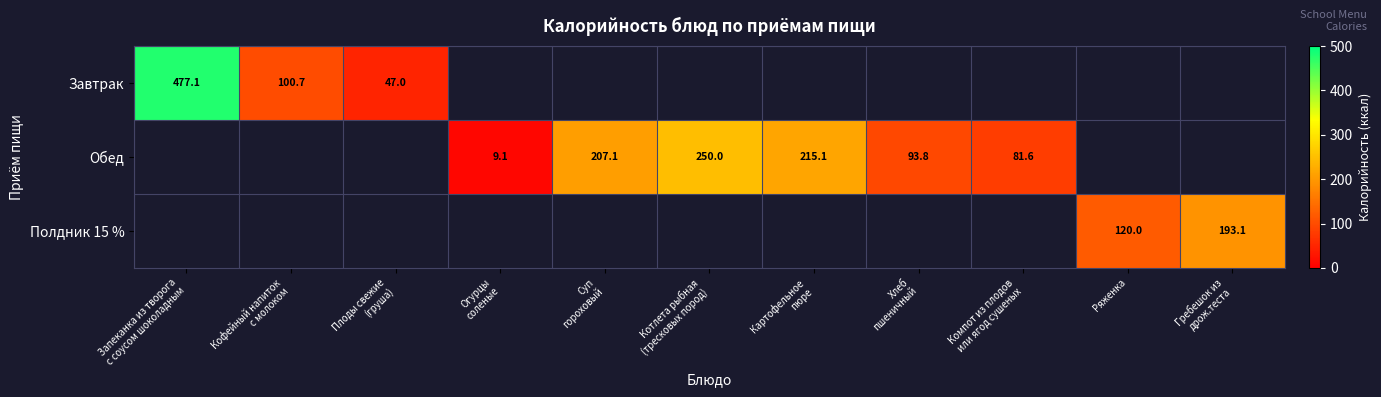

Which label corresponds to the largest value in the chart?

Запеканка из творога
с соусом шоколадным